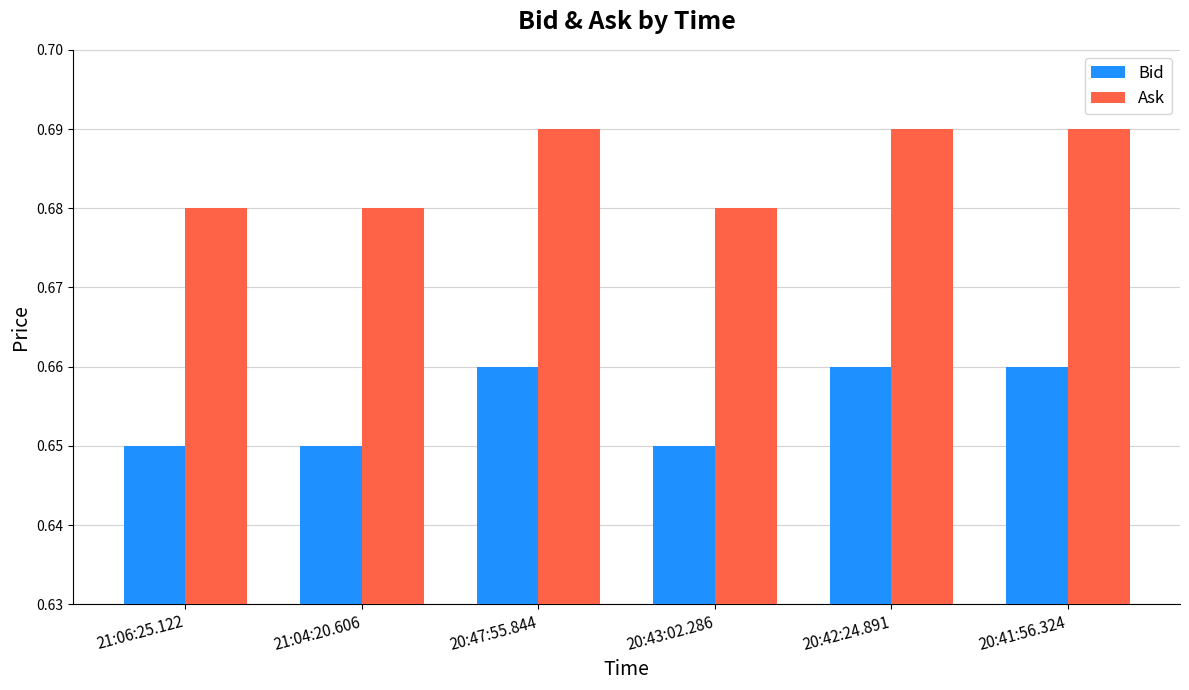

What position from the right is 20:43:02.286?

3